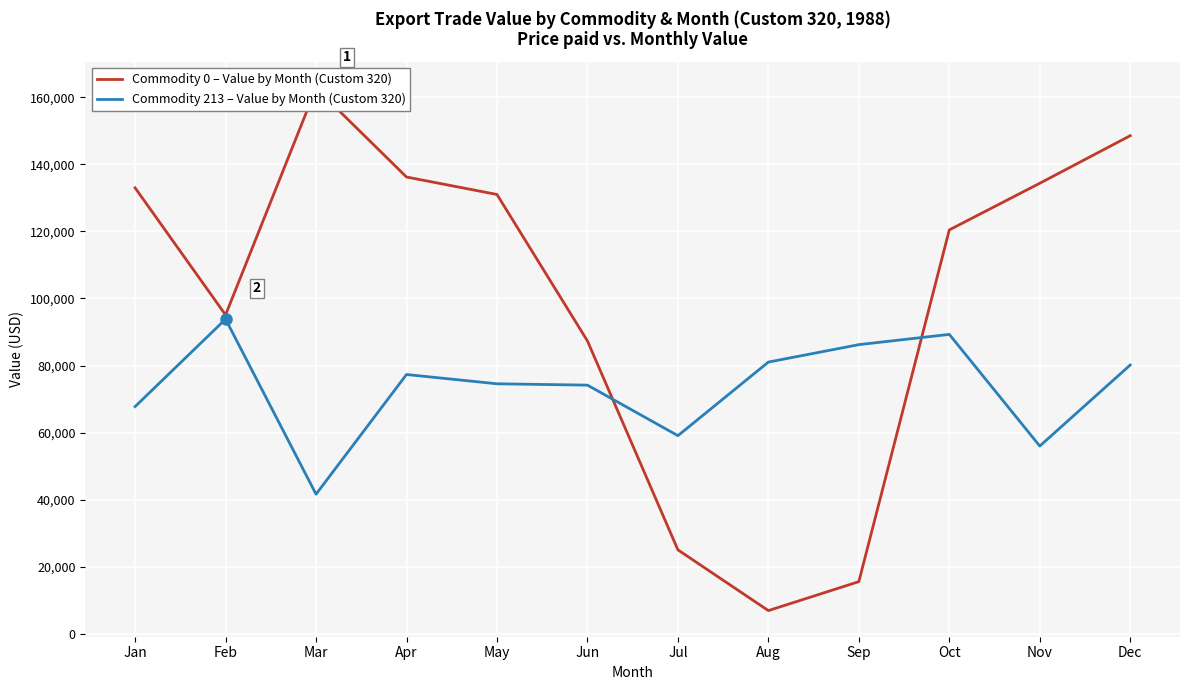

At how many categories does at least one series exceed 104293?

7